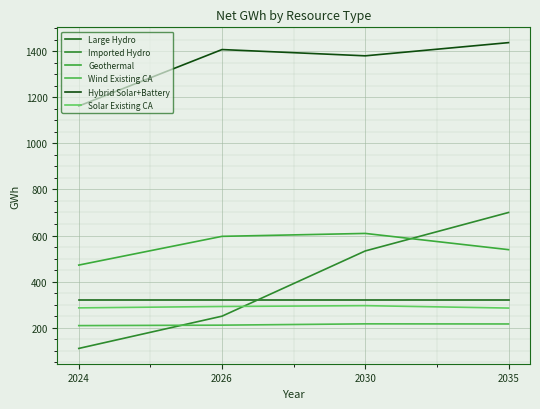

How many categories are shown in the chart?

4